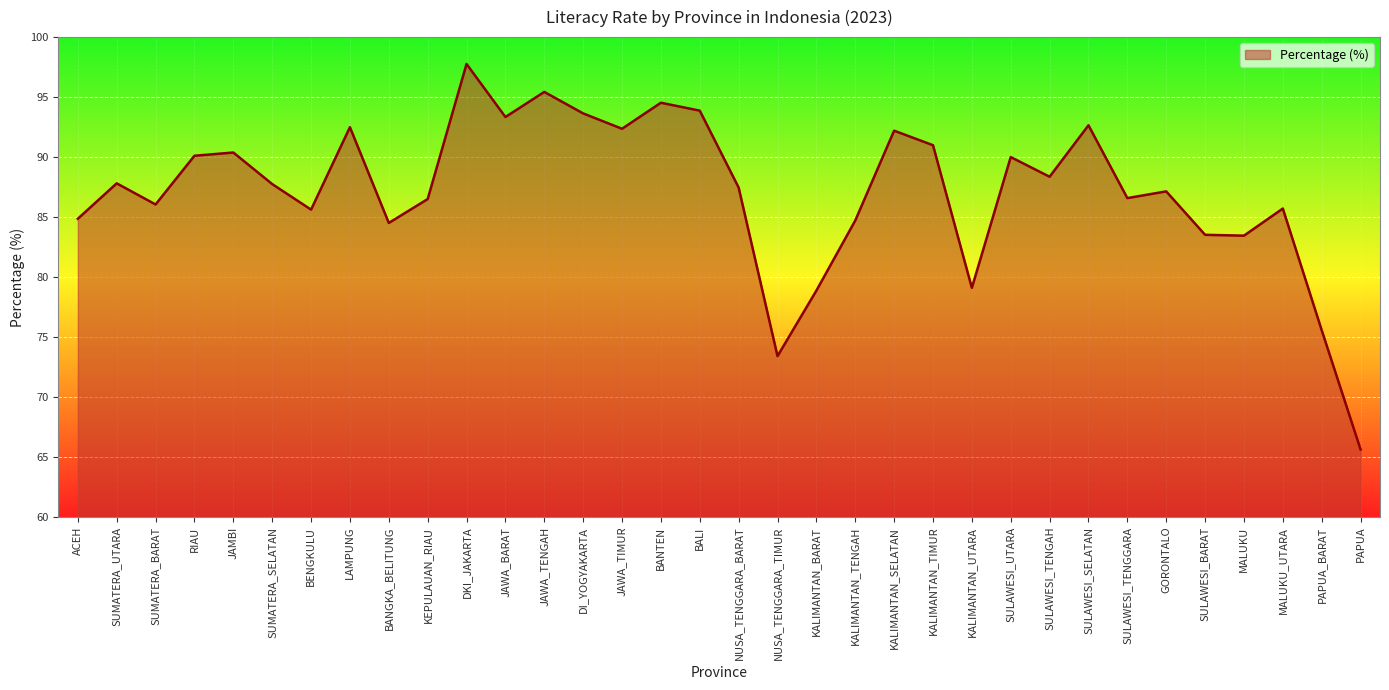

At which category does the chart reach its peak across all series?

DKI_JAKARTA